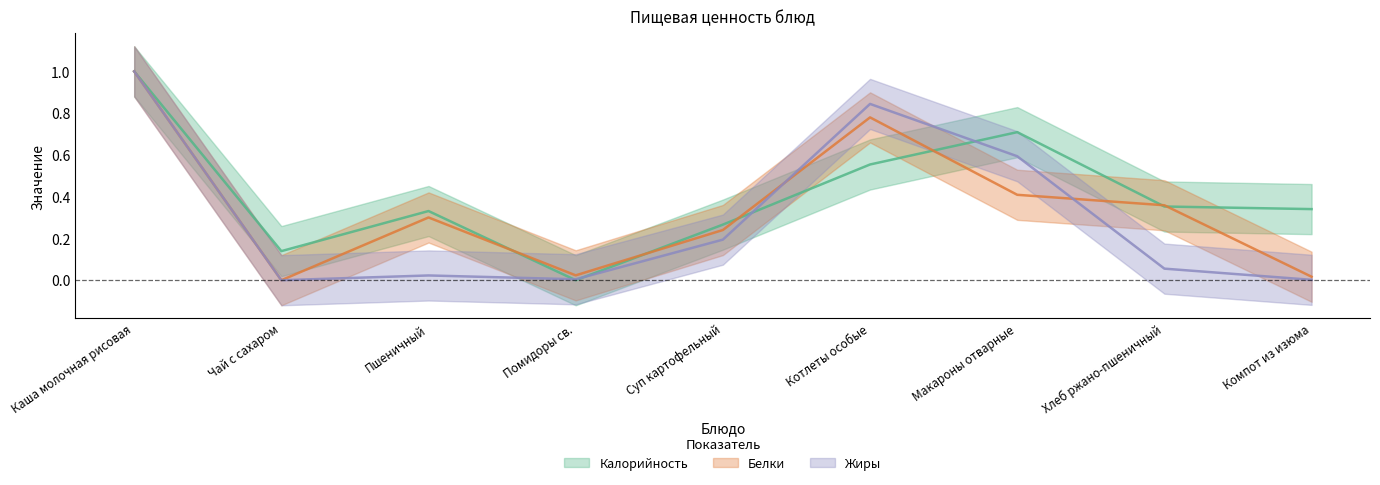

Is it true that Жиры equals 1.0 at Каша молочная рисовая?

True